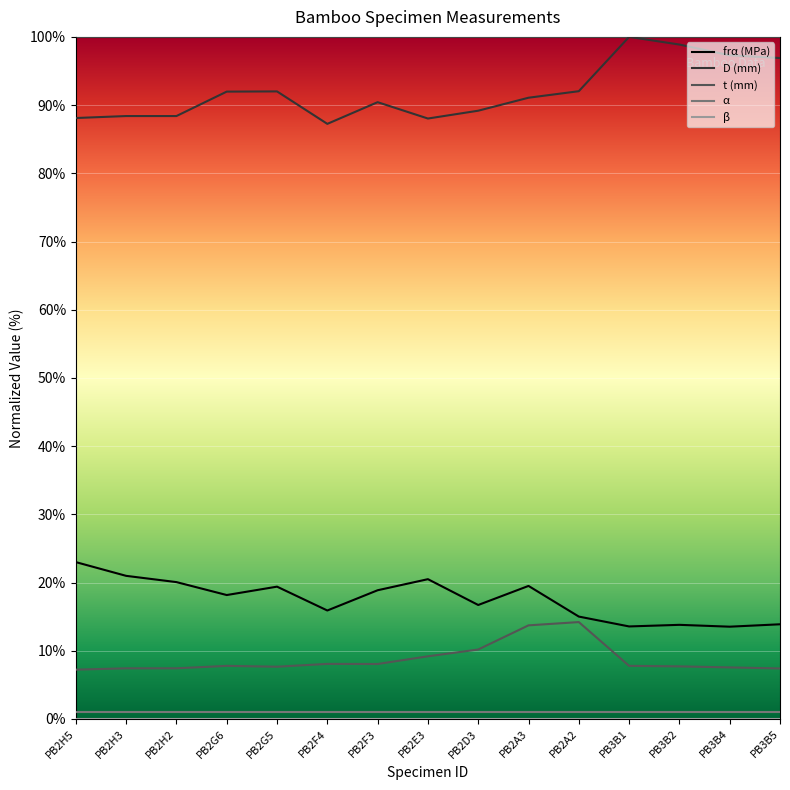

True or false: β has more than 0 points higher than both neighbors.

False